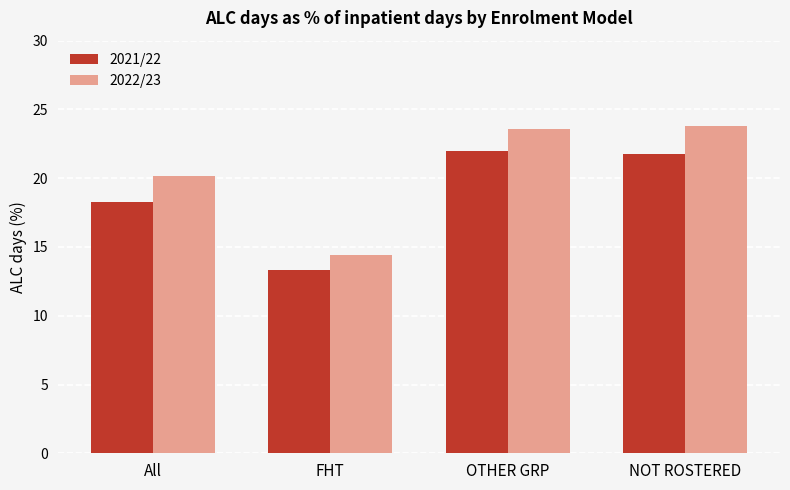

List the series in order of their peak value, highest first.

2022/23, 2021/22